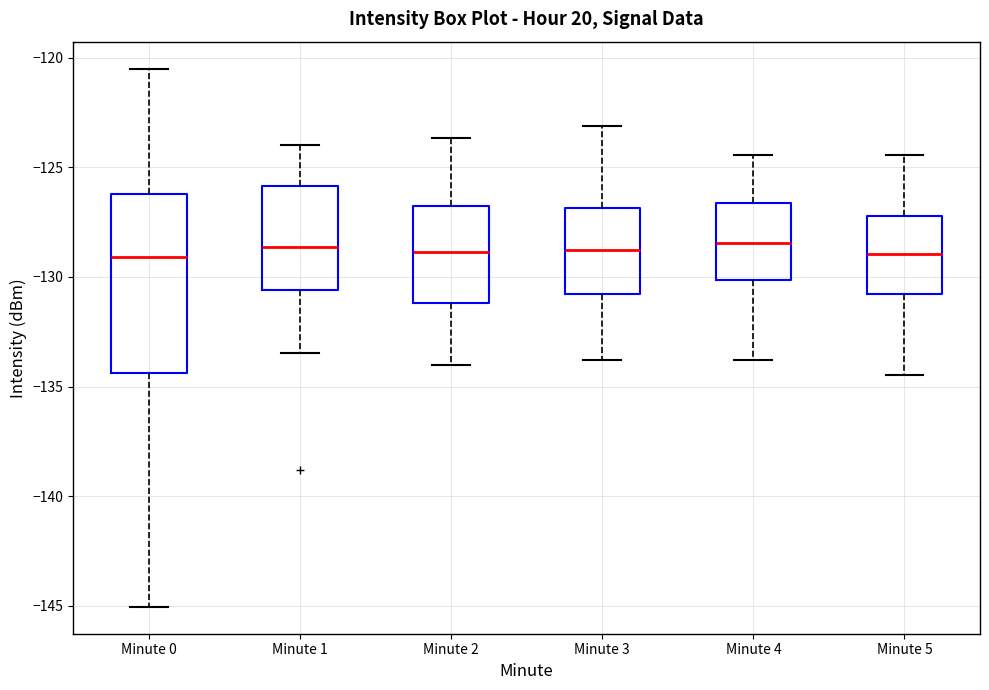

Where does the median line of the box for Minute 4 sit on the y-axis? The values are not printed on the chart, so give them approximately, as read against the axis.

-128.5